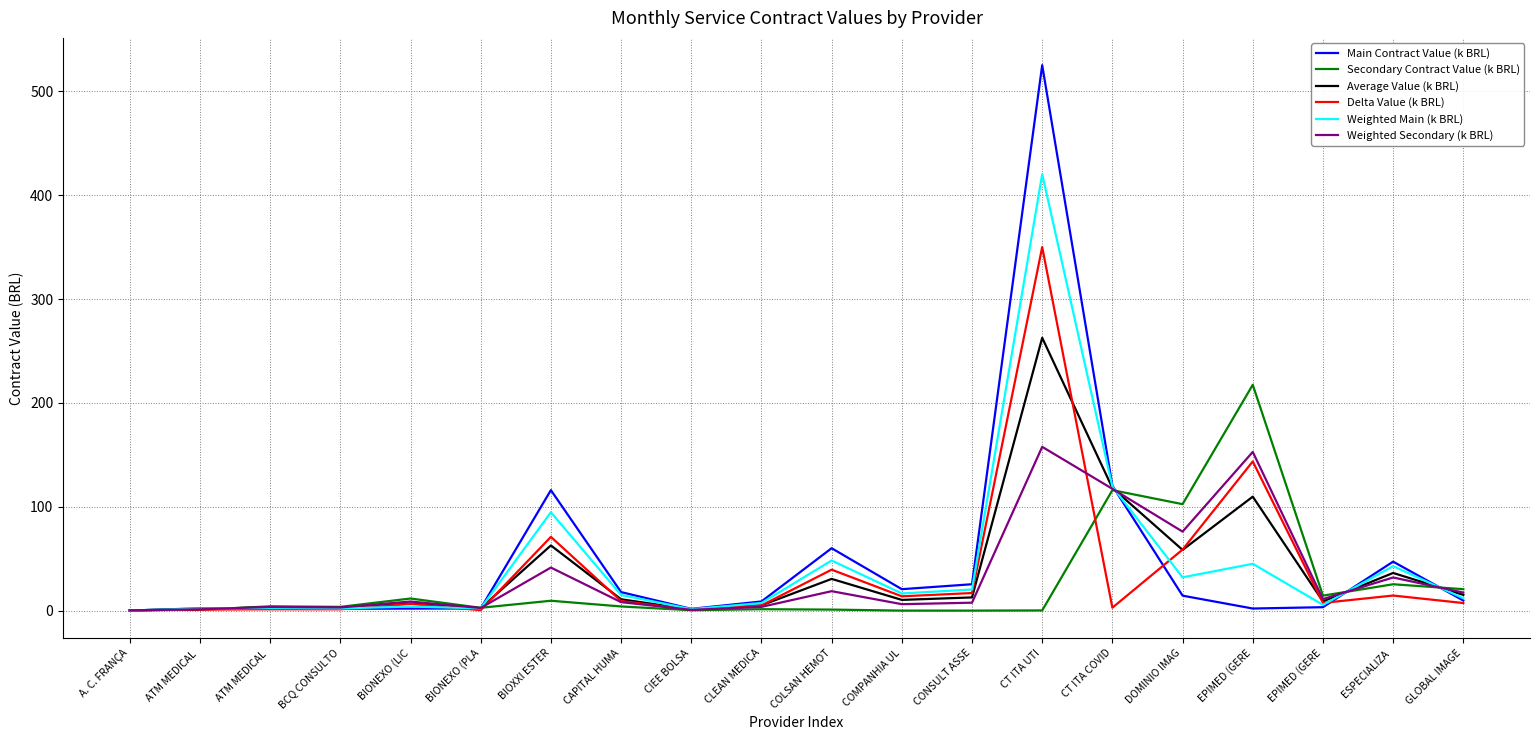

Does the chart have visible grid lines?

Yes